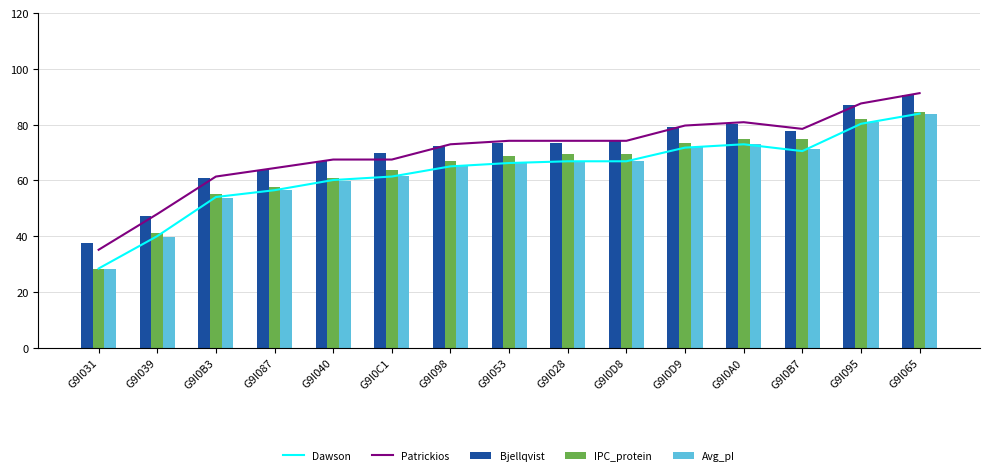

The value of IPC_protein at G9I031 is 39.5. True or false?

False